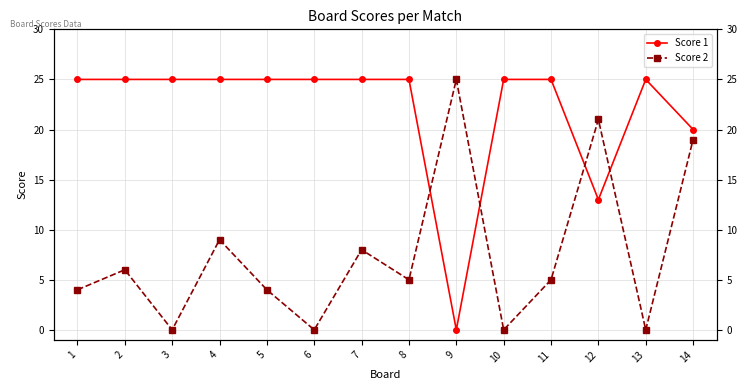

The value of Score 2 at 14 is 19. True or false?

True